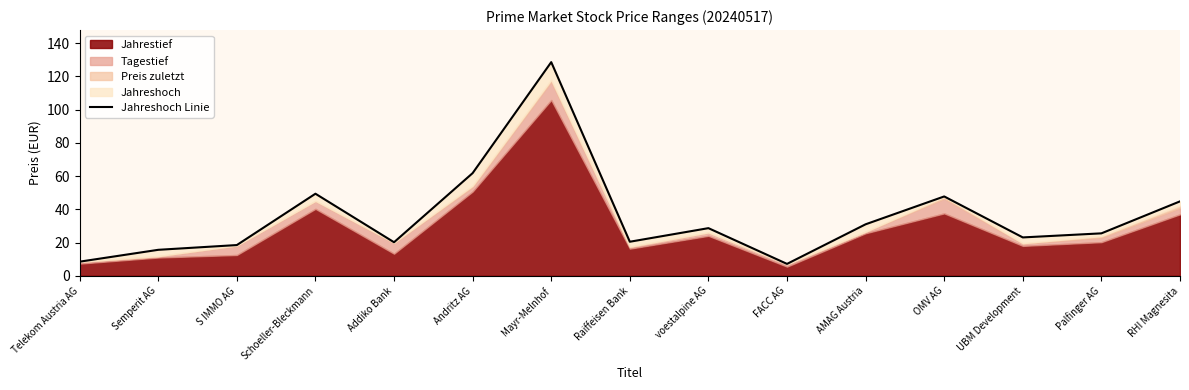

What position from the right is OMV AG?

4